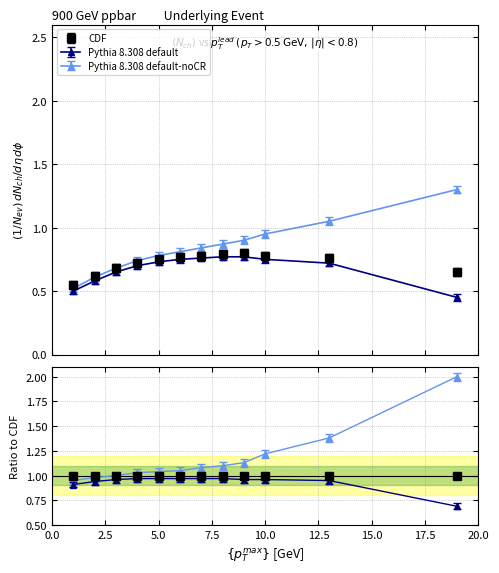

Count the Pythia 8.308 default values in the range 0 to 1.

12